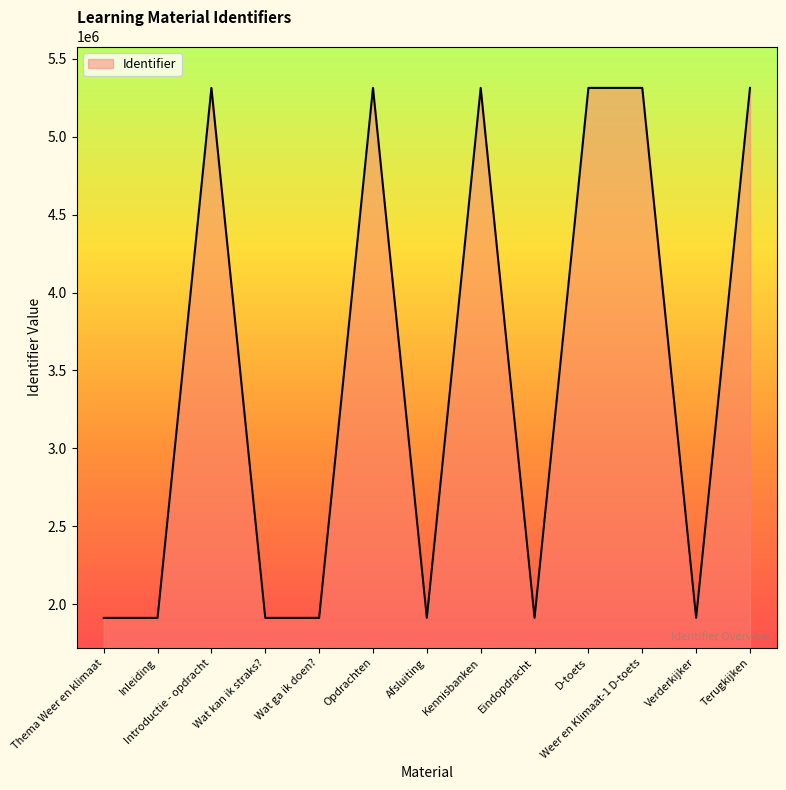

What value does the data have at Kennisbanken, to the nearest 100?

5314000